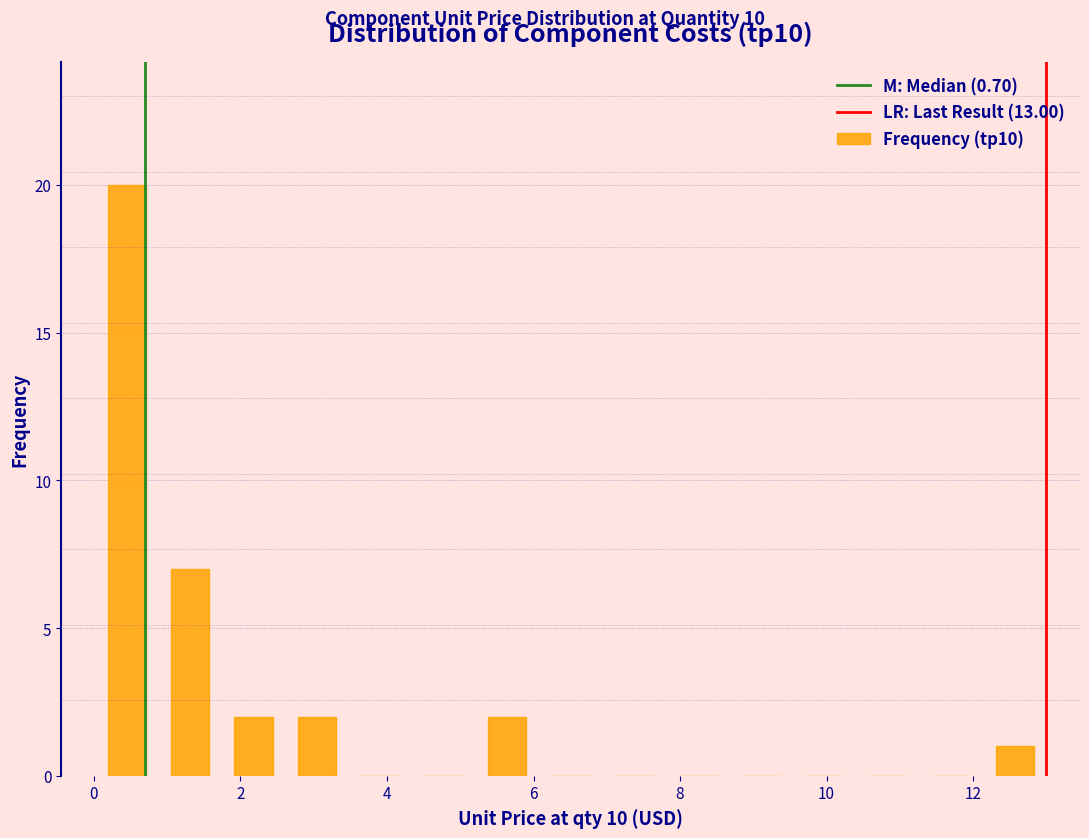

What is the height of the bar covering 2.6 to 3.4 on the x-axis? Neither the bar edges nor the heights are printed on the chart, so give them approximately, as read against the axes.

2